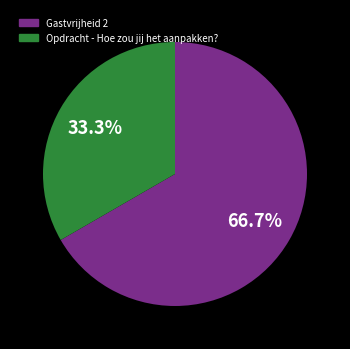

What is the ratio of the value at Opdracht - Hoe zou jij het aanpakken? to the value at Gastvrijheid 2?

0.5